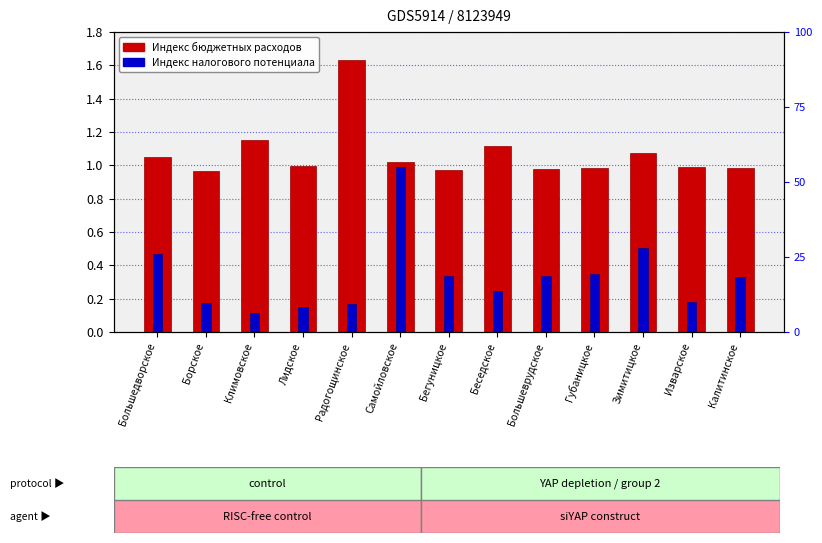

What is the total value across all series at Климовское?

1.3